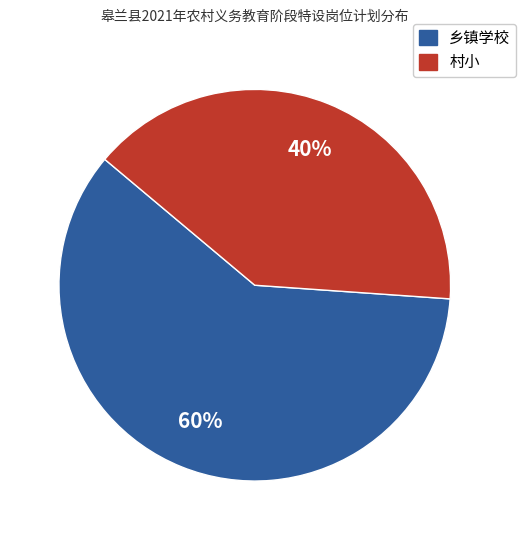

To the nearest percent, what is the difference between the largest and smallest slice percentages?

20%